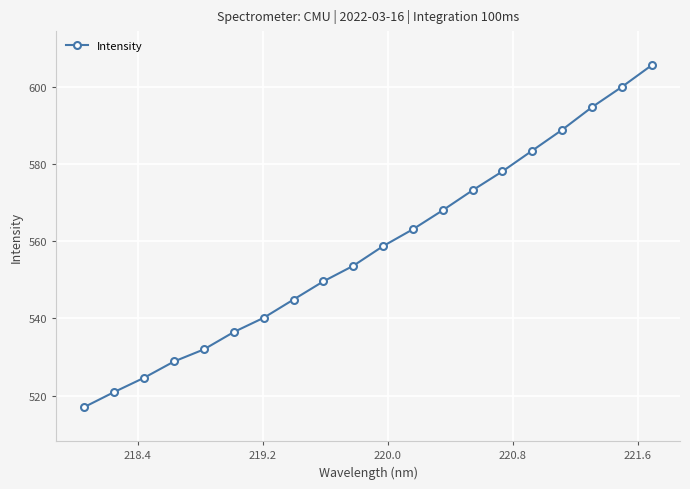

Reading left to right, what are all the values shown in this chart?

517.0	520.9	524.6	528.8	532.0	536.5	540.1	544.9	549.6	553.6	558.7	563.1	568.0	573.2	578.1	583.5	588.9	594.7	600.0	605.6